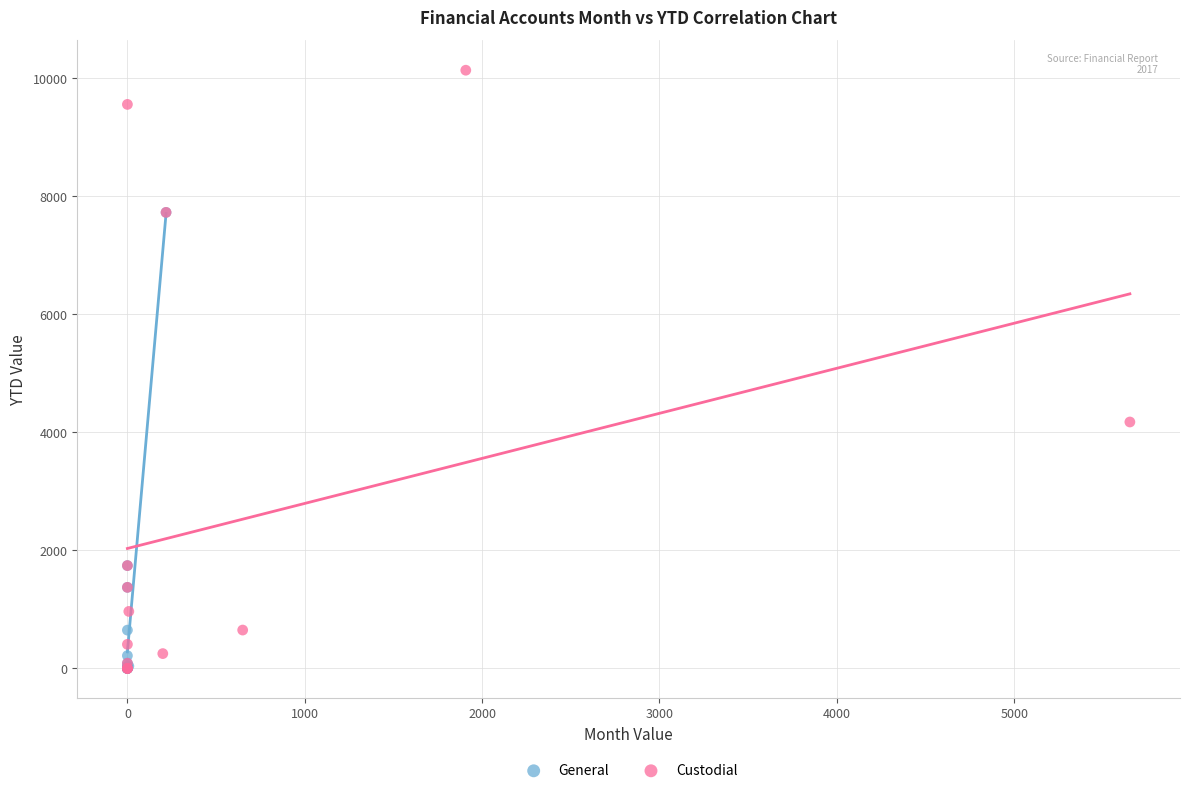

Which series reaches the maximum Y coordinate?

Custodial